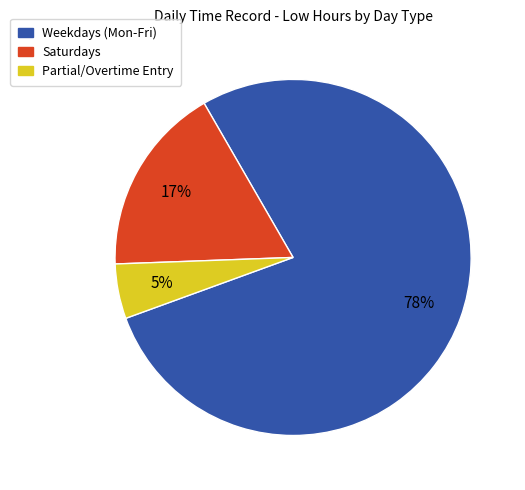

Is there a majority slice in this chart?

Yes